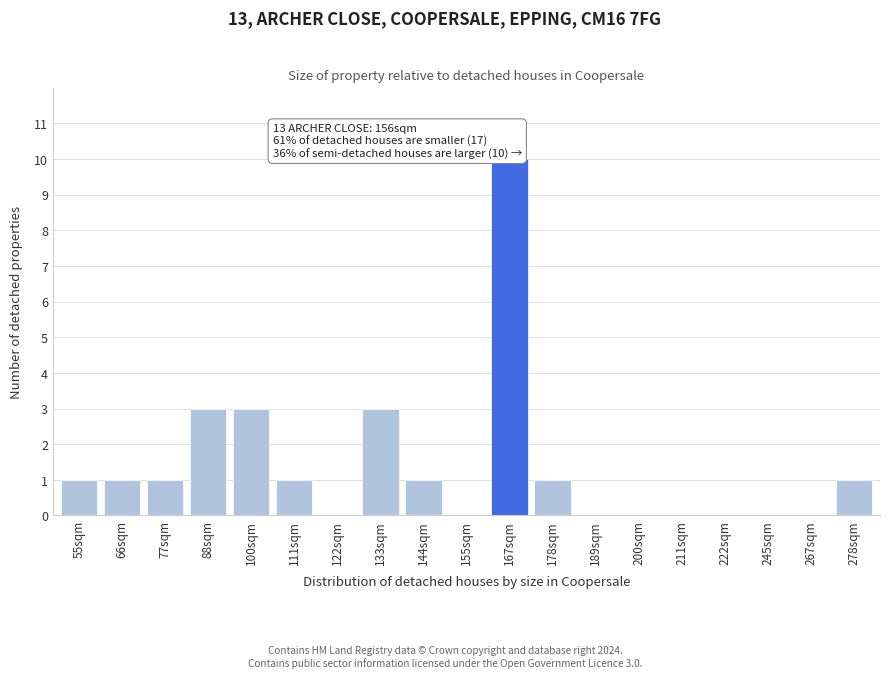

Reading left to right, extract all data points from this chart.

55sqm=1	66sqm=1	77sqm=1	88sqm=3	100sqm=3	111sqm=1	122sqm=0	133sqm=3	144sqm=1	155sqm=0	167sqm=10	178sqm=1	189sqm=0	200sqm=0	211sqm=0	222sqm=0	245sqm=0	267sqm=0	278sqm=1